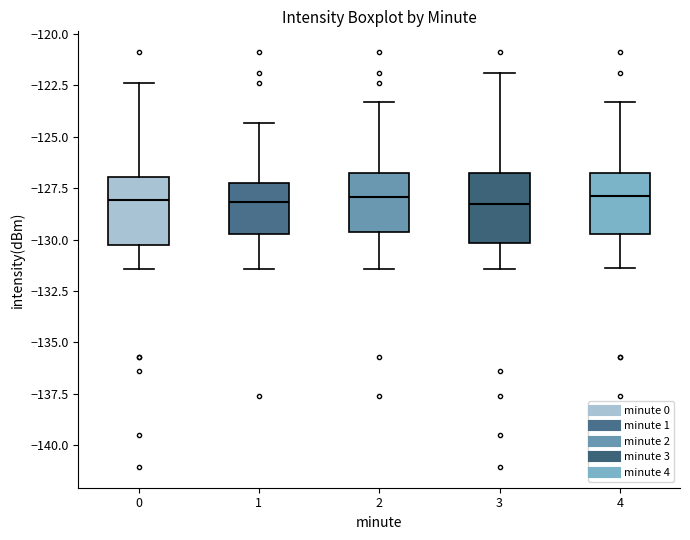

Reading left to right, read every box against the y-axis: the position of its median line, the range the box covers, and the ends of its whiskers. The values are not printed on the chart, so give them approximately, as read against the axis.

0: median -128.0, box -130.0 to -127.0, whiskers -131.5 to -122.5
1: median -128.0, box -129.5 to -127.5, whiskers -131.5 to -124.5
2: median -128.0, box -129.5 to -127.0, whiskers -131.5 to -123.5
3: median -128.0, box -130.0 to -127.0, whiskers -131.5 to -122.0
4: median -128.0, box -129.5 to -127.0, whiskers -131.5 to -123.5